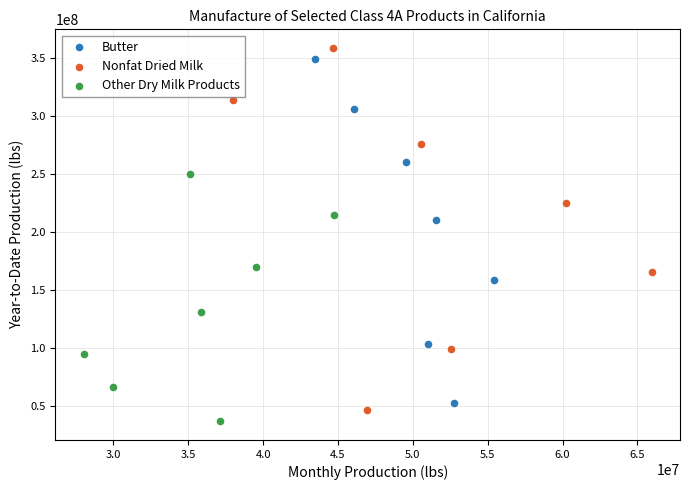

Which series has the largest Y range (max minus min)?

Nonfat Dried Milk